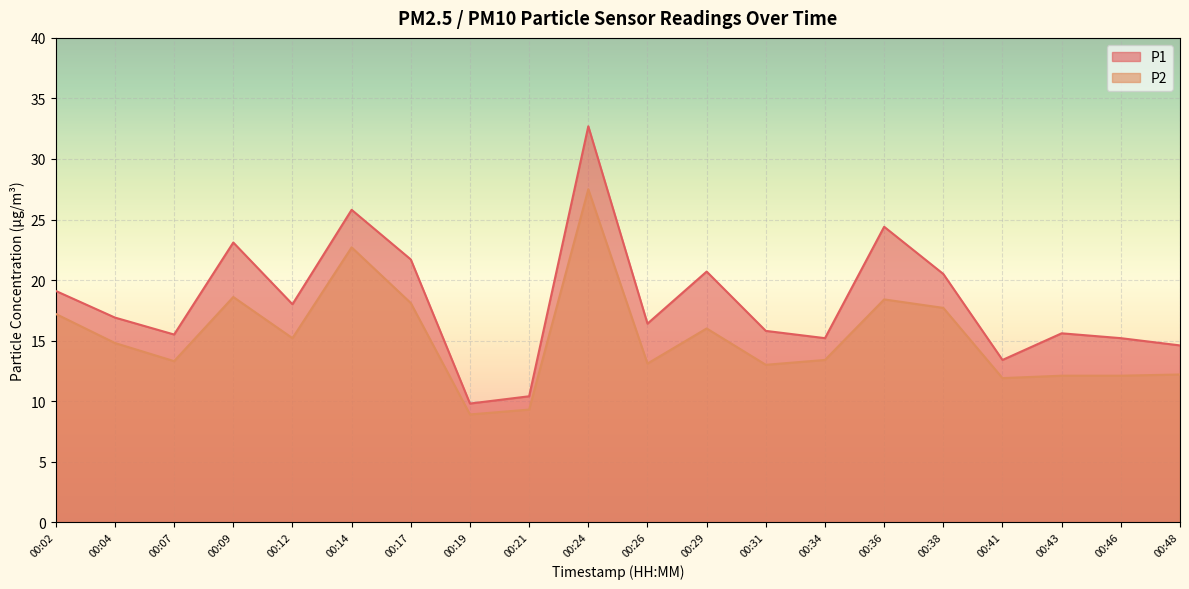

True or false: P2 has more than 1 points higher than both neighbors.

True